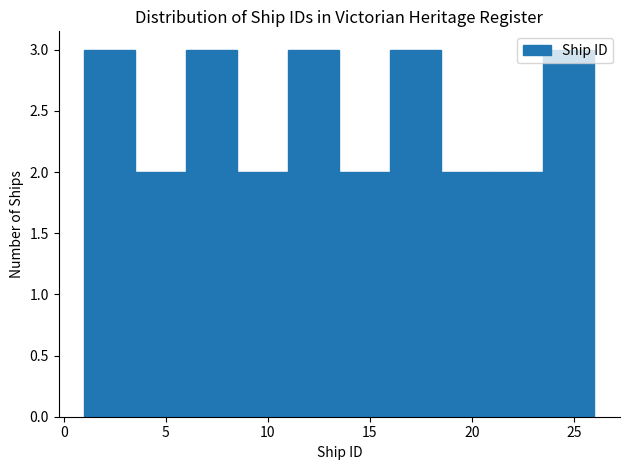

Reading left to right, transcribe this chart: for each bar, give the range it covers on the x-axis and its height. The values are not printed on the chart, so give them approximately, as read against the axis.

1.0 to 3.5: 3
3.5 to 6.0: 2
6.0 to 8.5: 3
8.5 to 11.0: 2
11.0 to 13.5: 3
13.5 to 16.0: 2
16.0 to 18.5: 3
18.5 to 21.0: 2
21.0 to 23.5: 2
23.5 to 26.0: 3